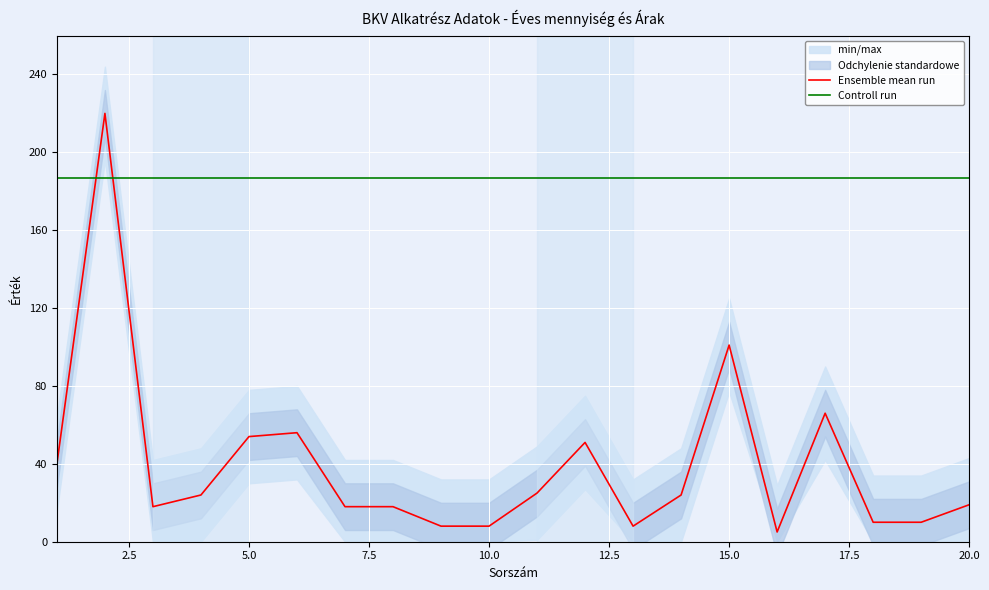

How many values in the Ensemble mean run series are below 24?

10